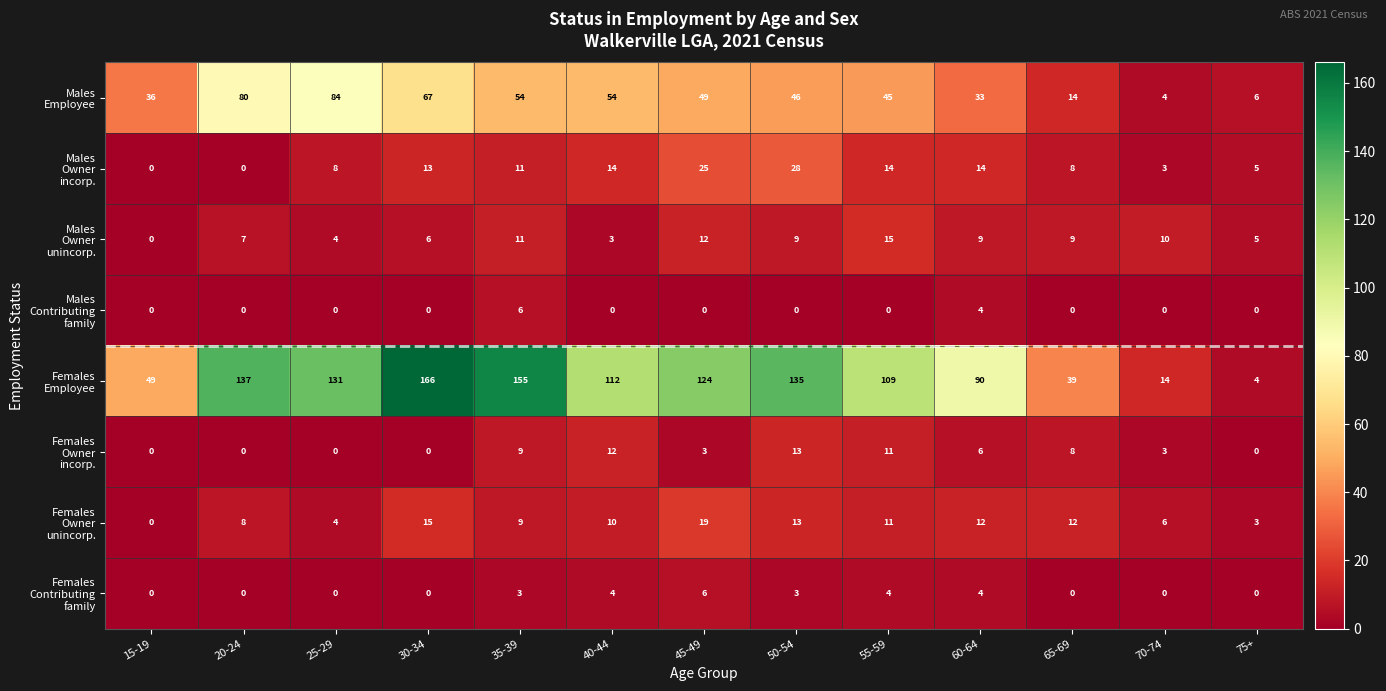

What is the difference between the highest and lowest values at 50-54?

135